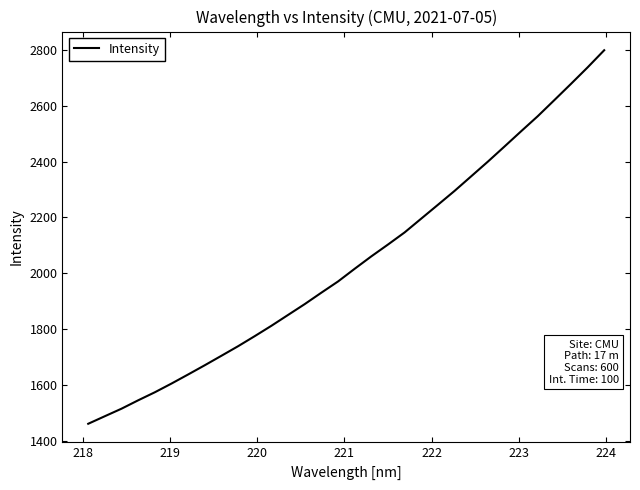

What is the maximum value shown in the chart?

2798.2